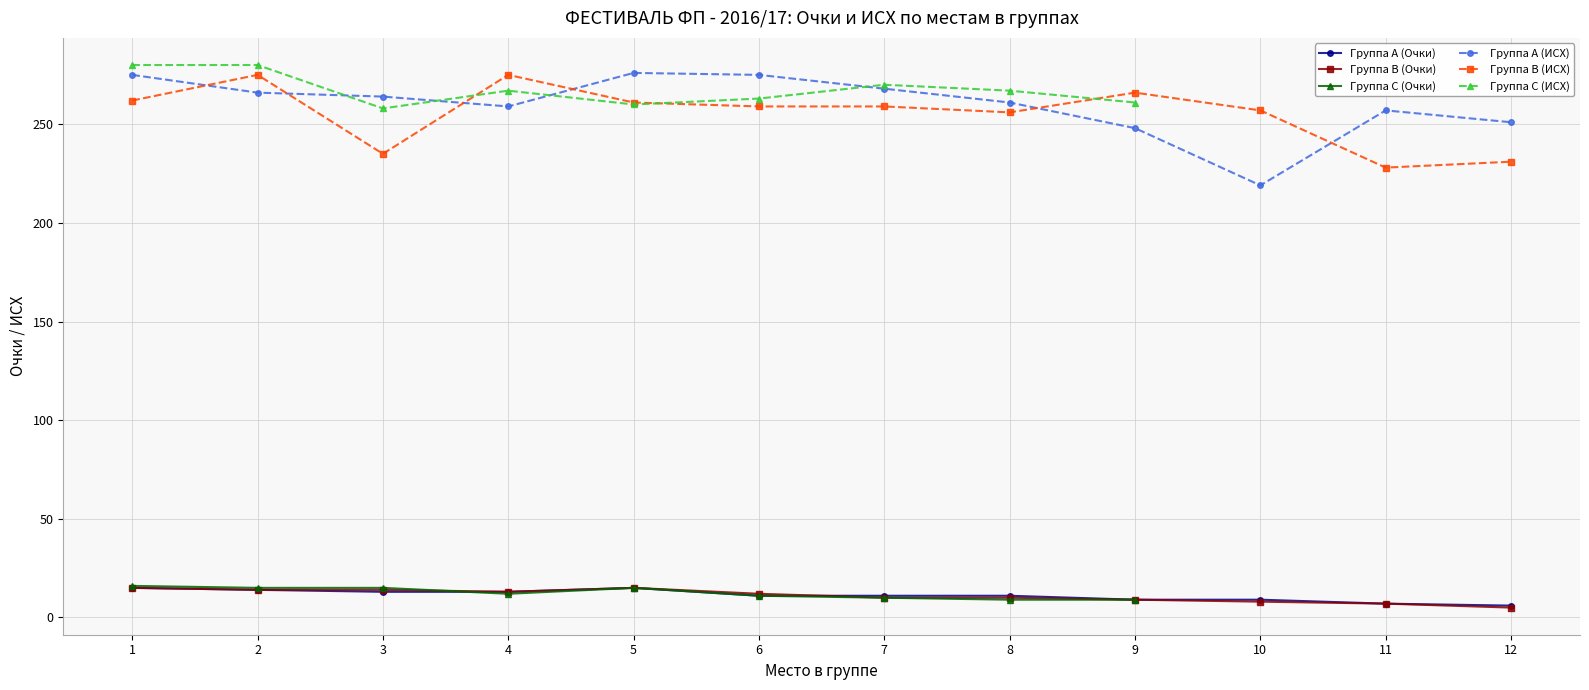

Between 6 and 8, which series saw the biggest shift?

Группа A (ИСХ)